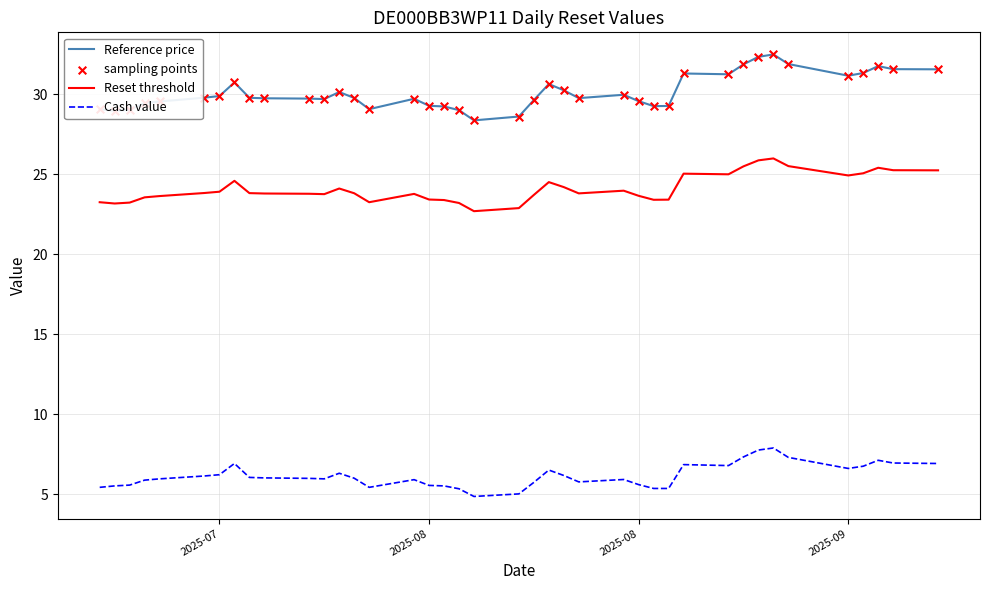

Which series has the widest spread of values?

Reference price